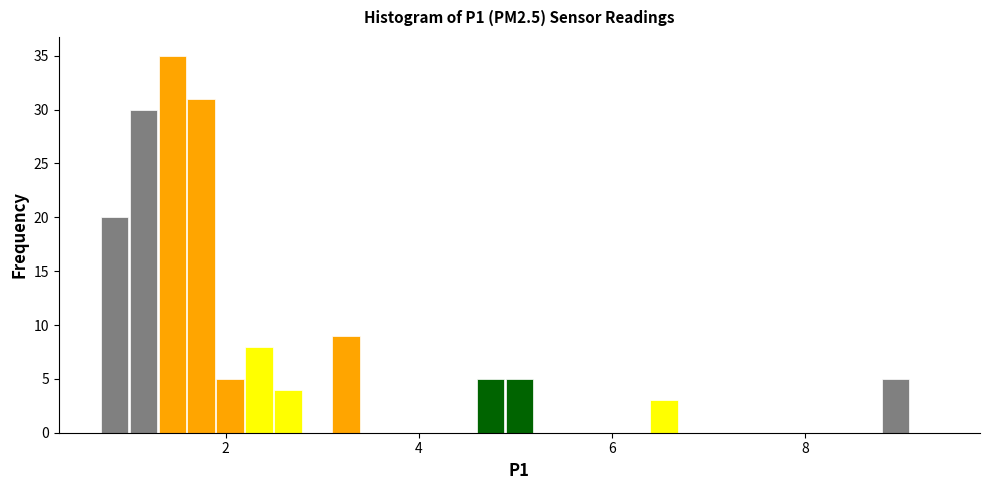

Read against the x-axis, roughly where is the centre of the tallest bar?

1.4